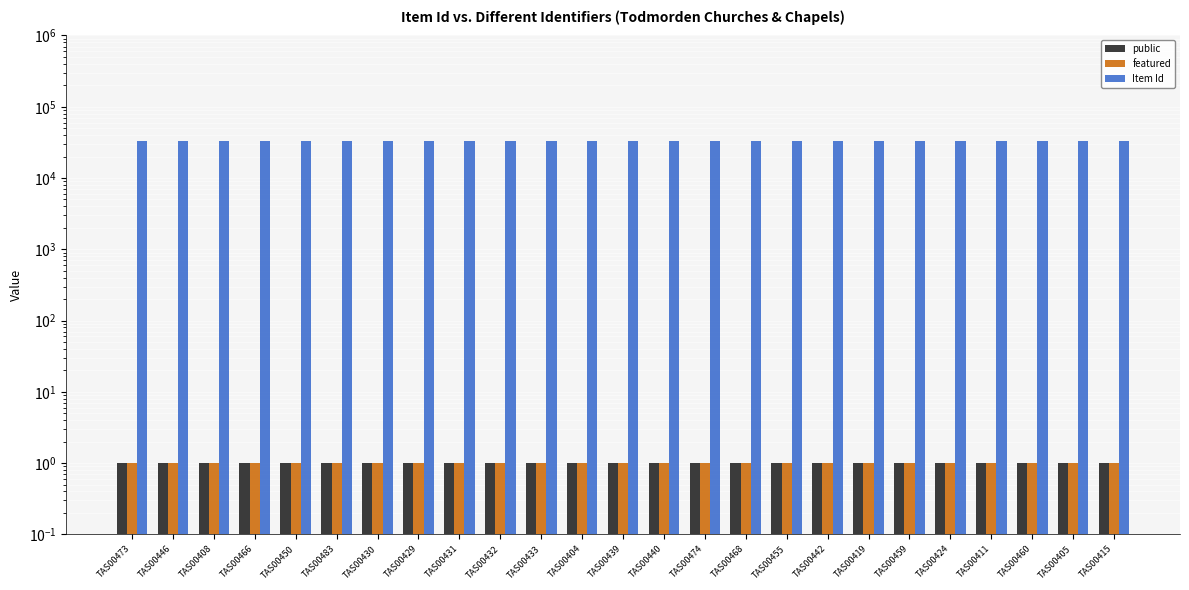

How many data points does each series have?

25